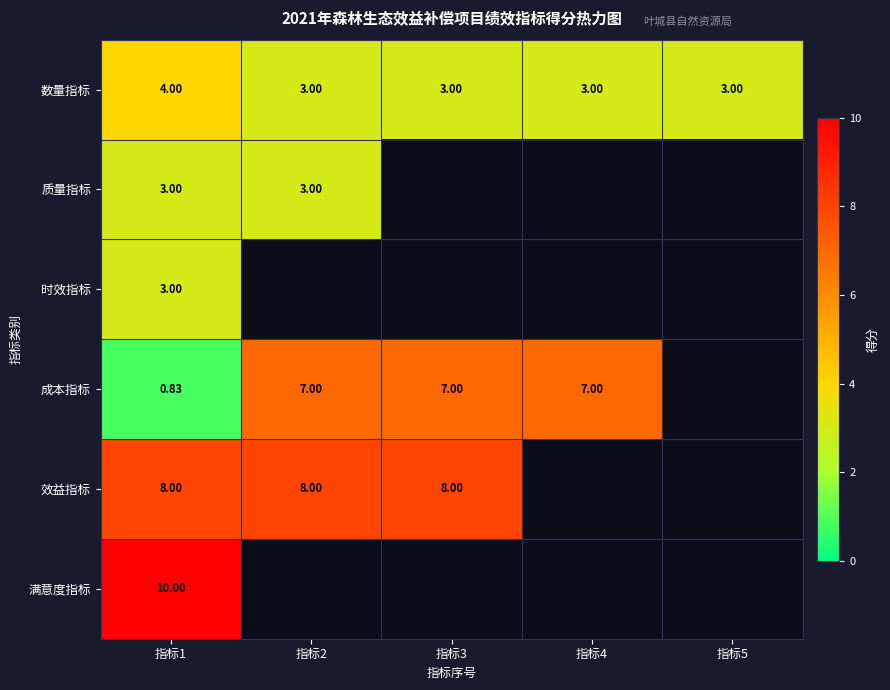

Which category has the highest value in the 质量指标 series?

指标1